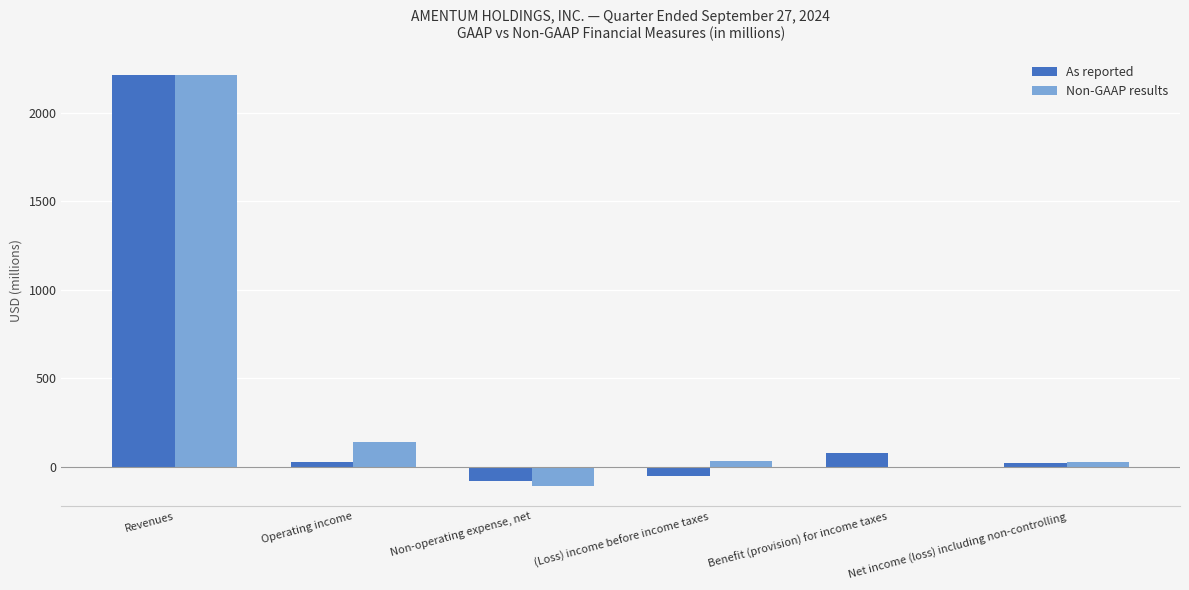

Are the bars grouped side by side (vs. stacked)?

Yes